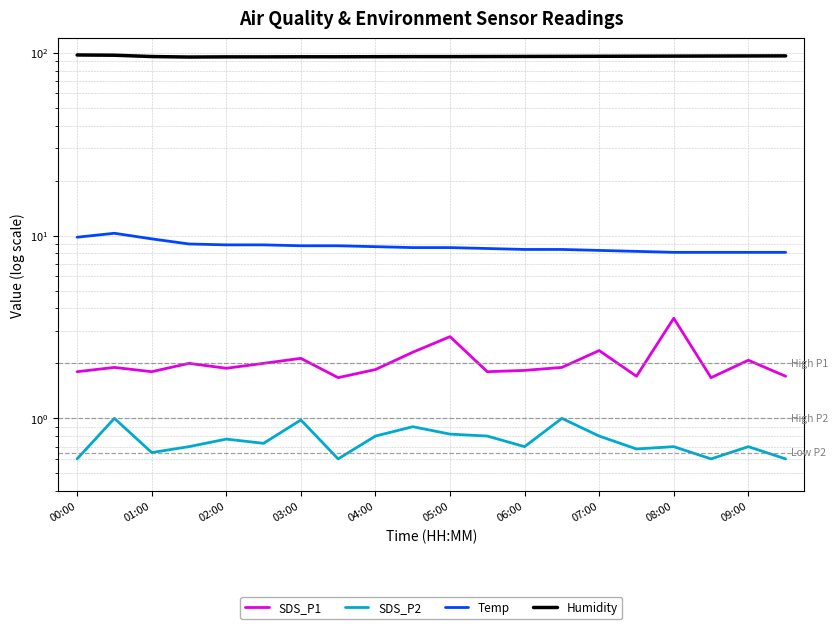

True or false: SDS_P2 and SDS_P1 cross at least once.

False